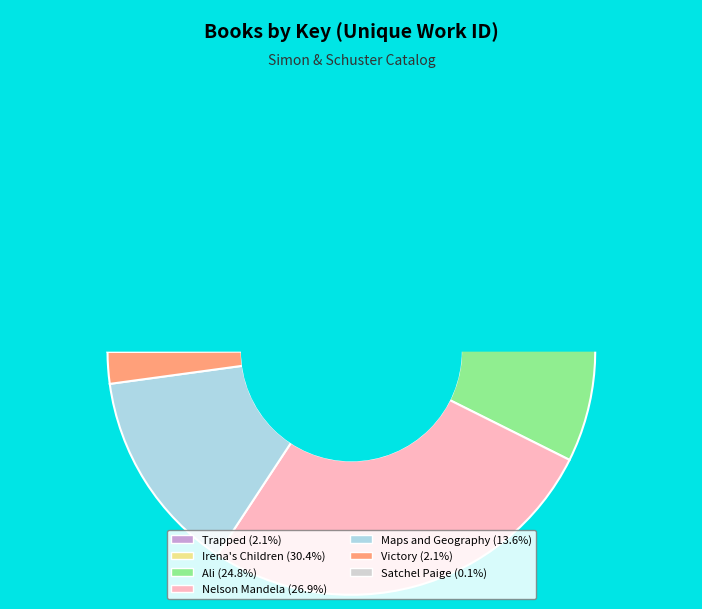

Between Satchel Paige and Nelson Mandela, which is larger?

Nelson Mandela